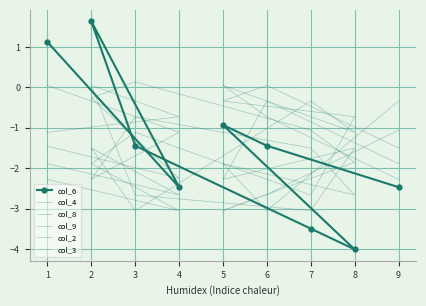

What is the sum of all col_6 values?

-13.5